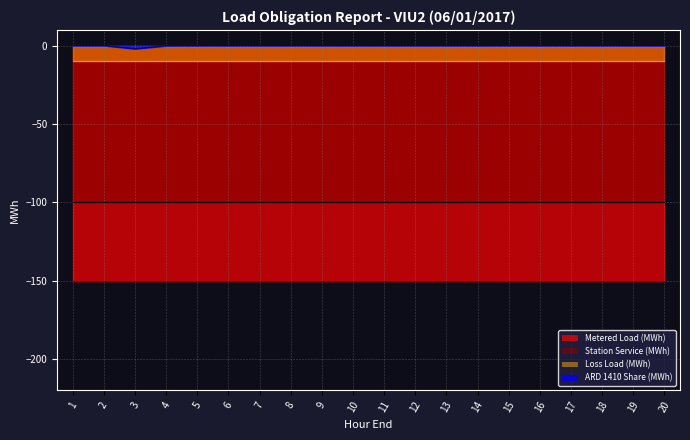

Count the number of data series in this chart.

4